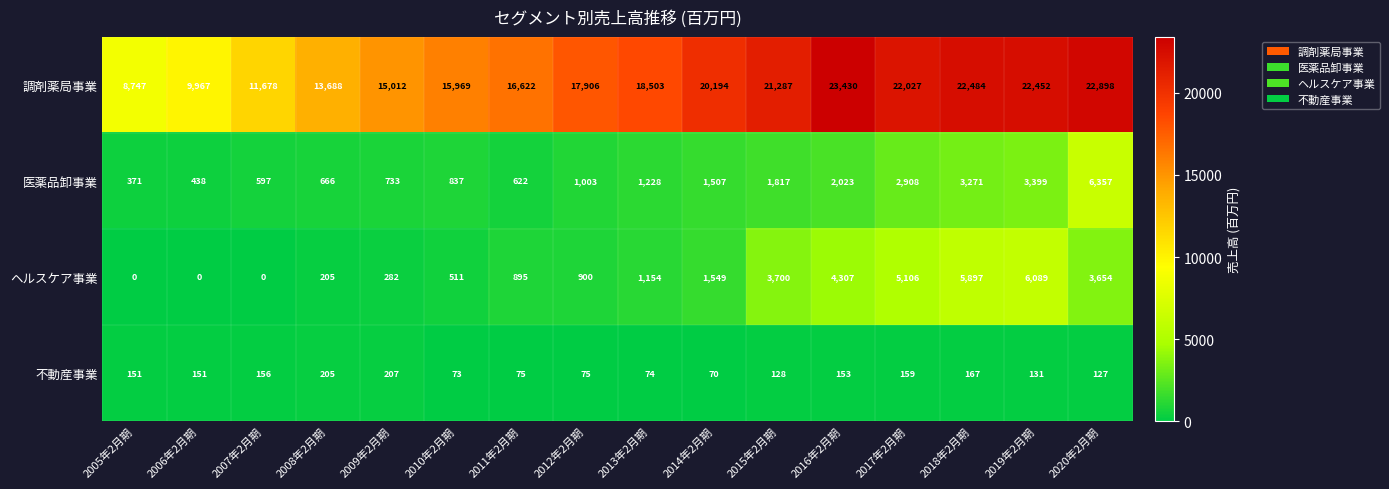

Count the number of data series in this chart.

4